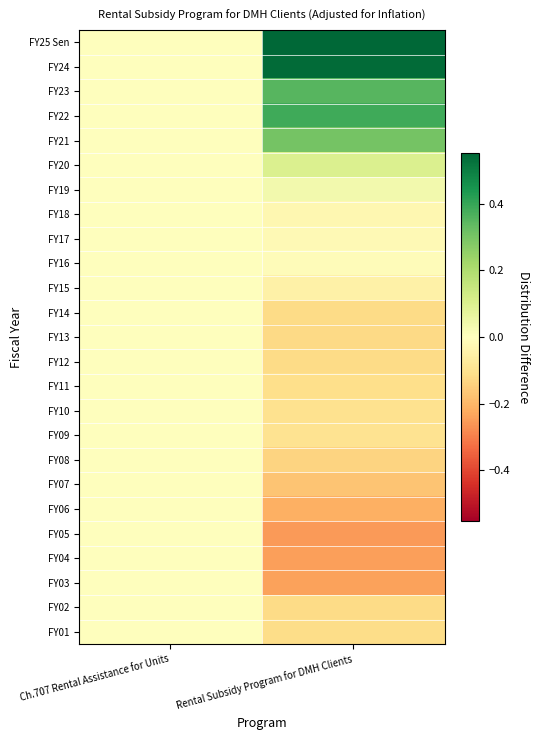

What is the minimum value shown in the chart?

-0.3